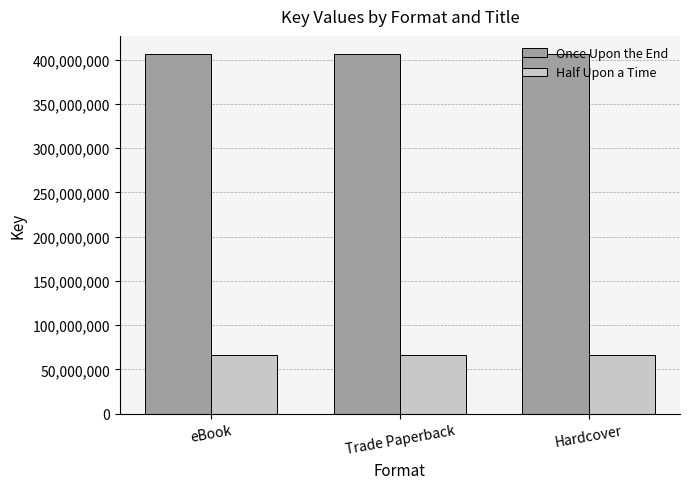

Is the value of Once Upon the End at Trade Paperback greater than the value of Half Upon a Time at eBook?

Yes